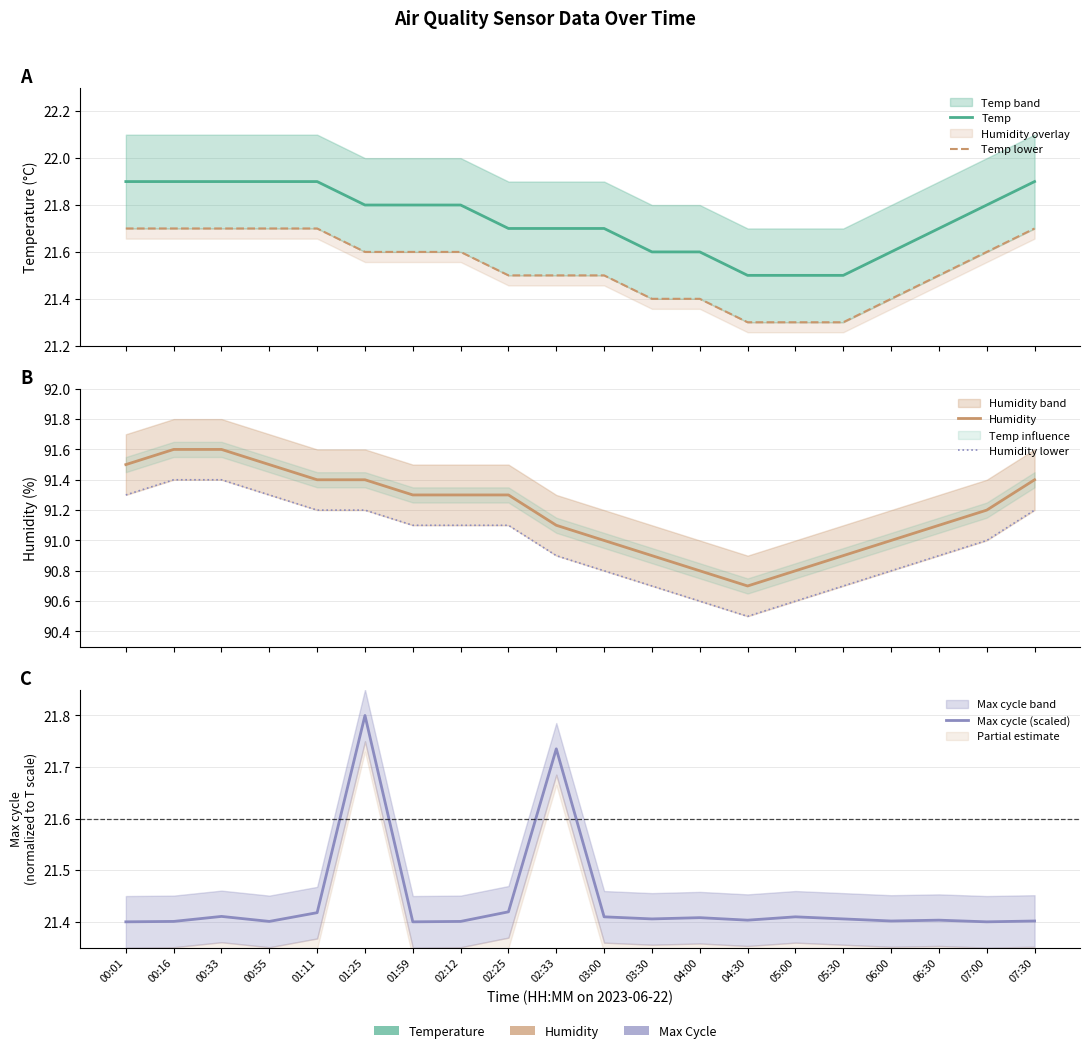

What is the sum of the Temp lower values at 05:30 and 05:00?

42.6